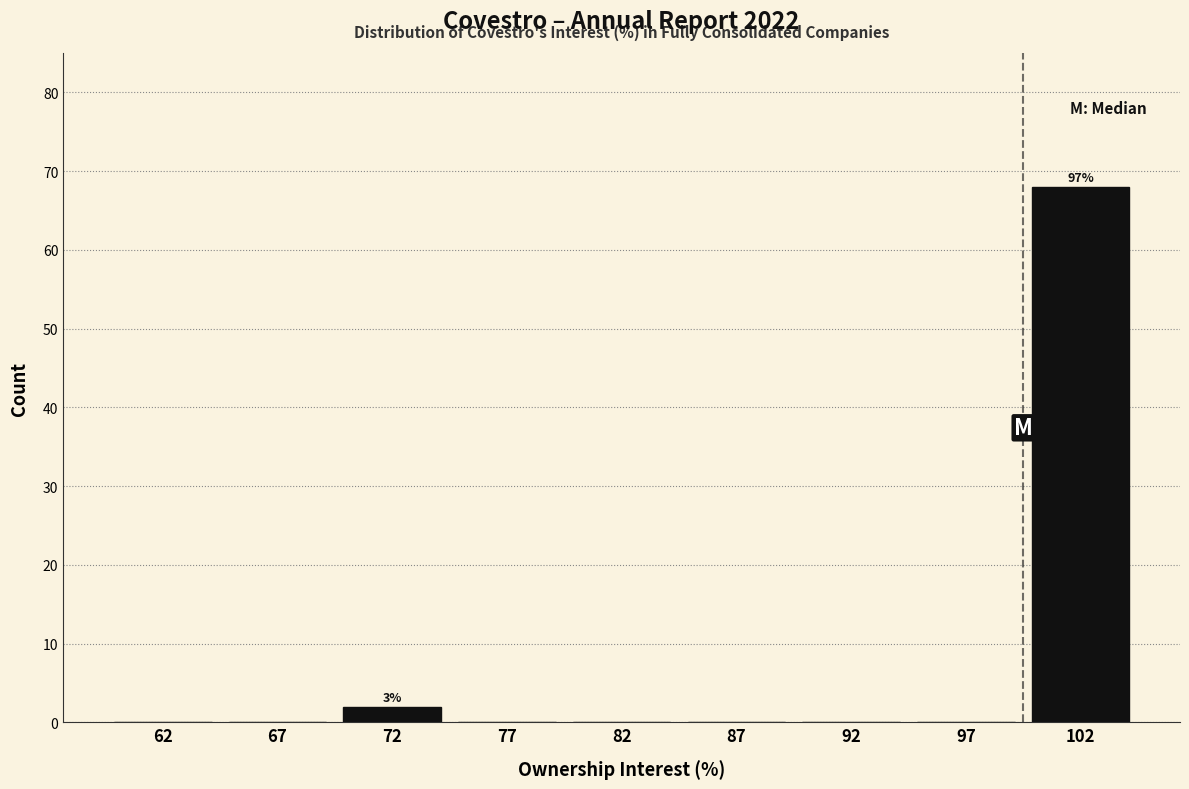

Reading left to right, extract all data points from this chart.

62=0	67=0	72=2	77=0	82=0	87=0	92=0	97=0	102=68